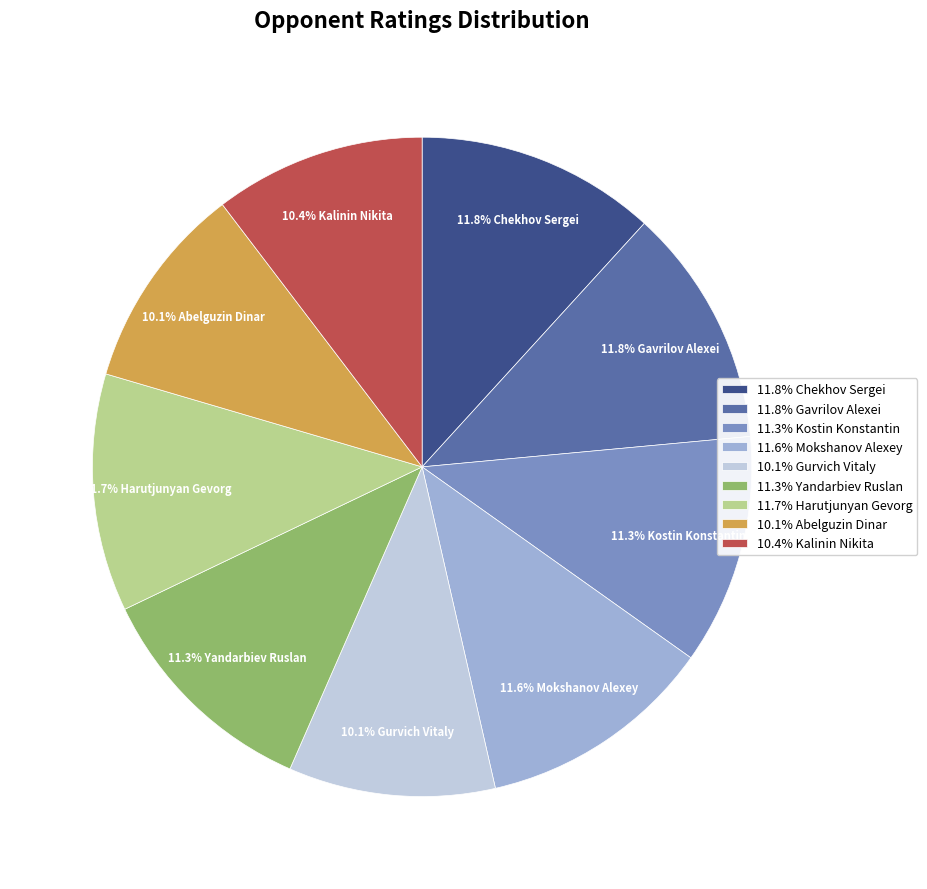

How many slices are in this pie chart?

9